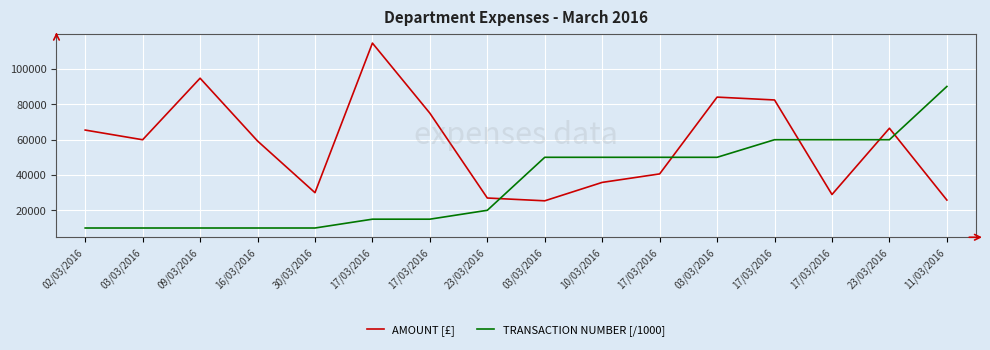

What is the maximum value for TRANSACTION NUMBER [/1000]?

90172.6